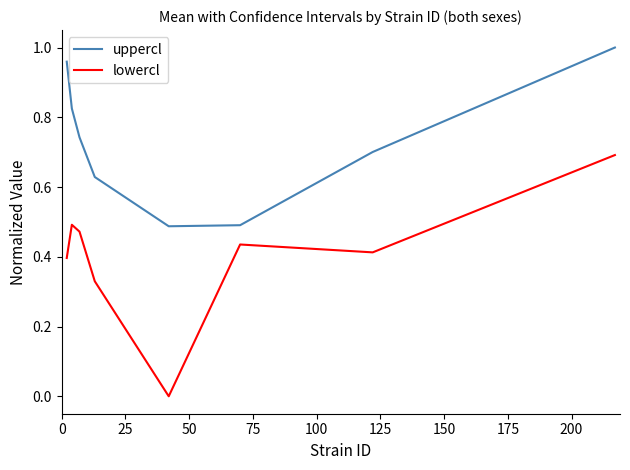

True or false: uppercl and lowercl cross at least once.

False